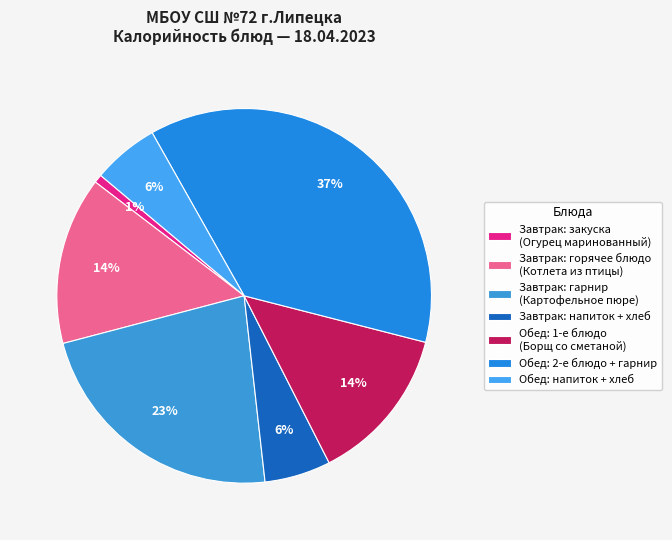

How many slices are in this pie chart?

7